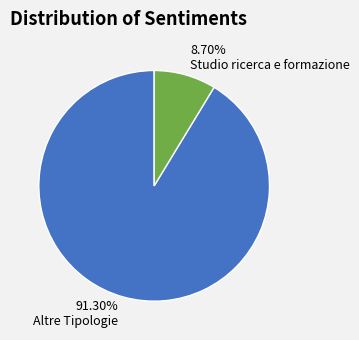

Which slice is the largest?

91.30% Altre Tipologie